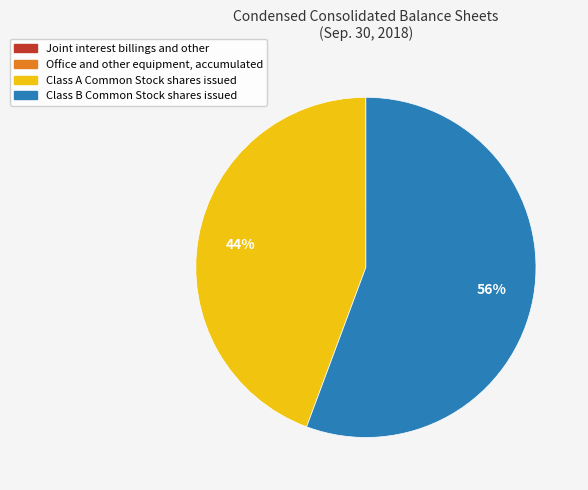

Does any single category account for the majority?

Yes